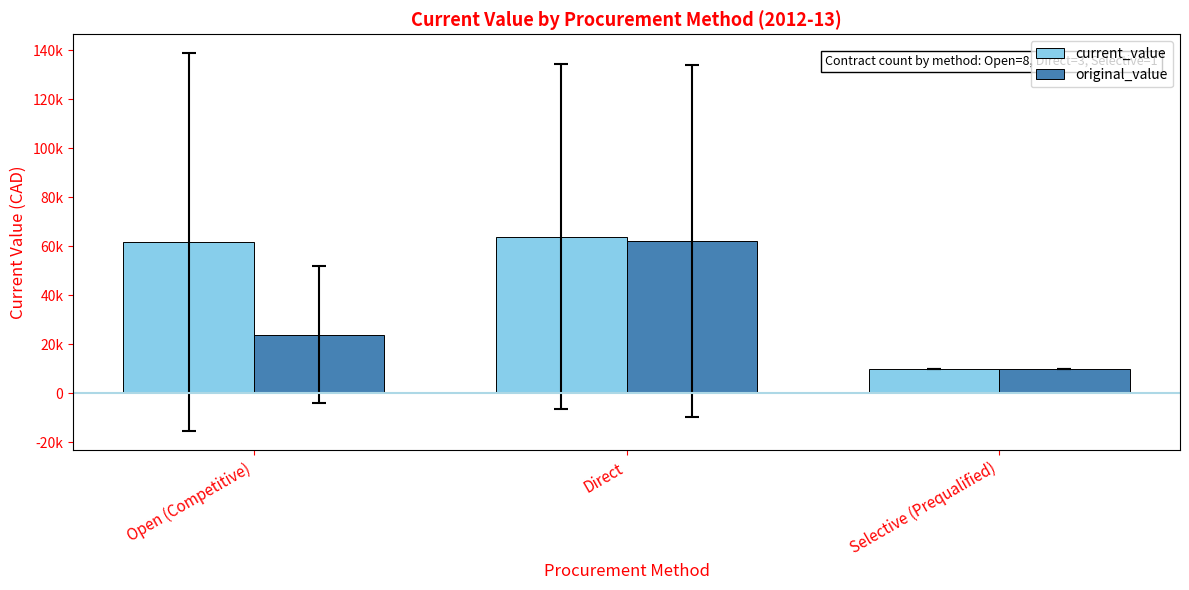

Rank the series by their maximum value, from highest to lowest.

current_value, original_value